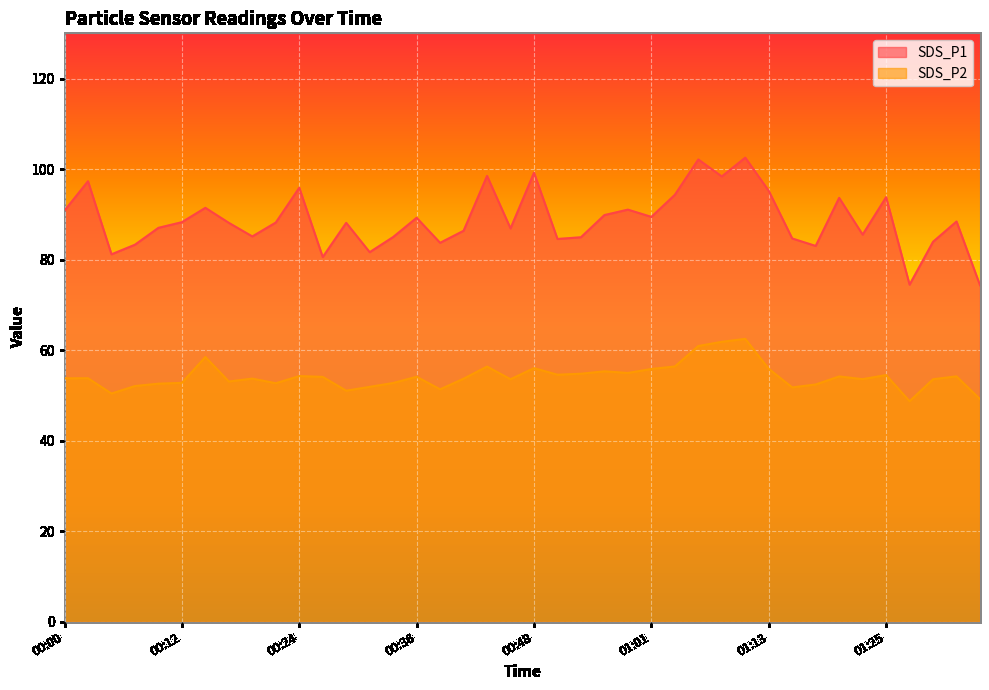

The value of SDS_P1 at 00:05 is 142.1. True or false?

False